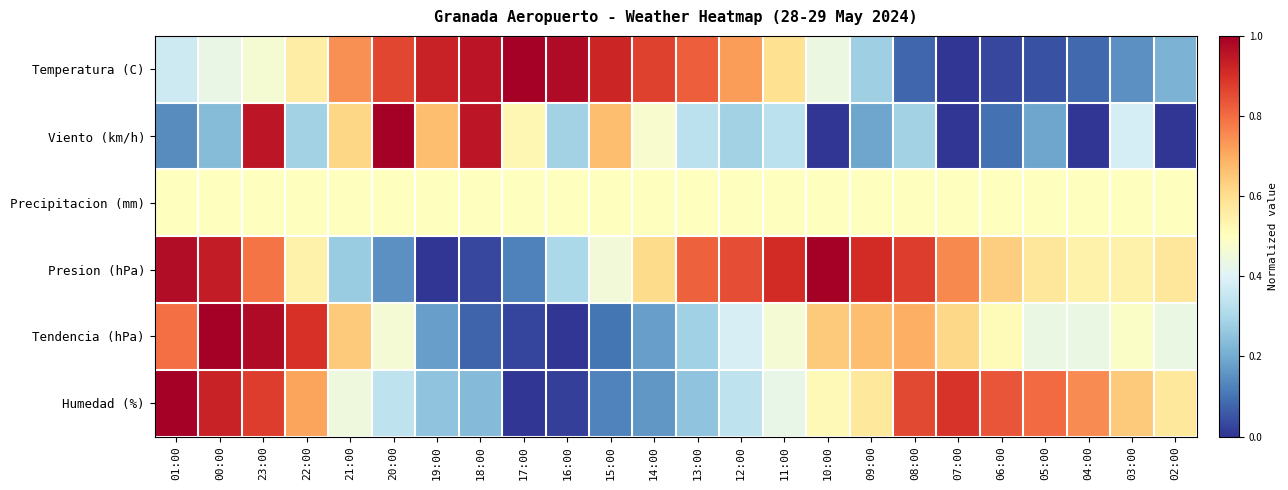

At how many categories does at least one series exceed 0?

24